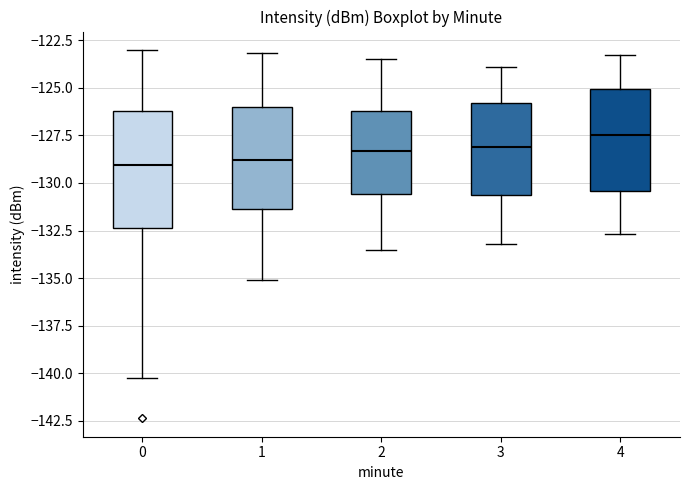

Reading left to right, read every box against the y-axis: the position of its median line, the range the box covers, and the ends of its whiskers. The values are not printed on the chart, so give them approximately, as read against the axis.

0: median -129.0, box -132.5 to -126.0, whiskers -140.5 to -123.0
1: median -129.0, box -131.5 to -126.0, whiskers -135.0 to -123.0
2: median -128.5, box -130.5 to -126.0, whiskers -133.5 to -123.5
3: median -128.0, box -130.5 to -126.0, whiskers -133.0 to -124.0
4: median -127.5, box -130.5 to -125.0, whiskers -132.5 to -123.5